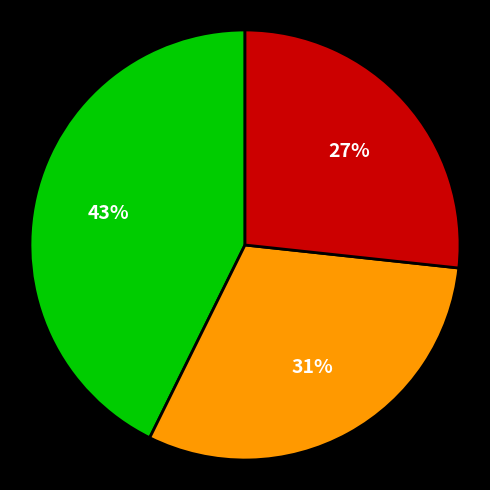

To the nearest percent, what is the difference between the largest and smallest slice percentages?

16%